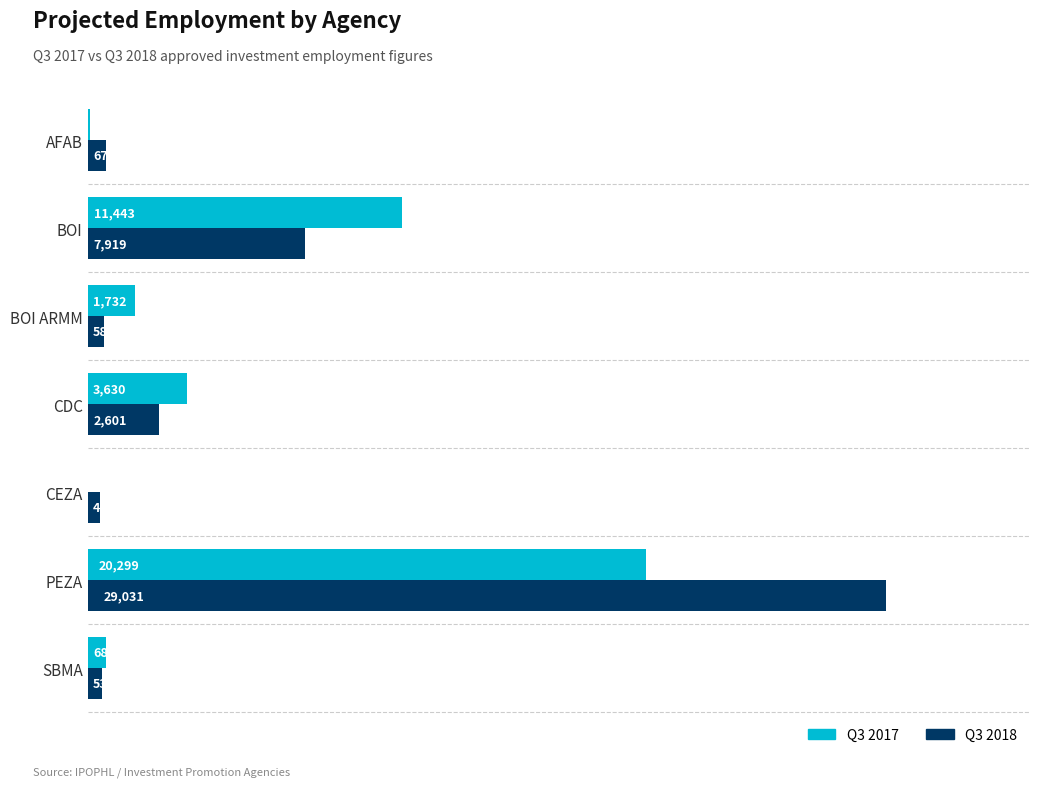

At which category is the sum across all series the highest?

PEZA